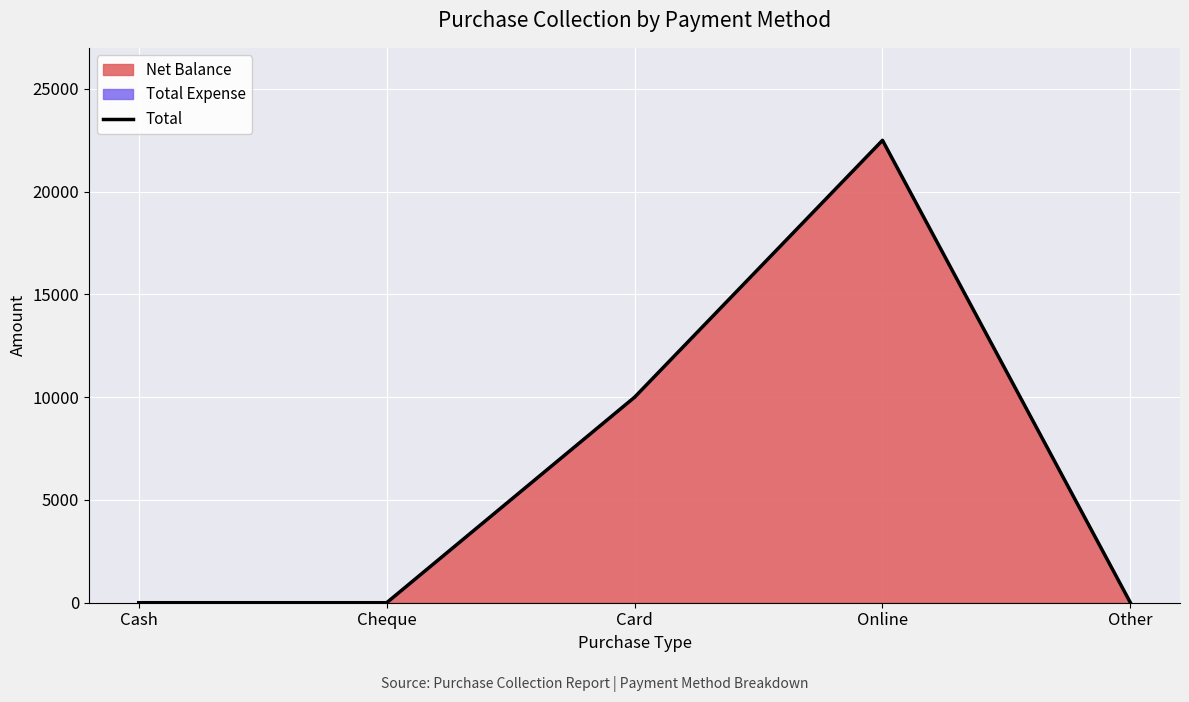

List the labels in order of value, largest first.

Online, Card, Cash, Cheque, Other